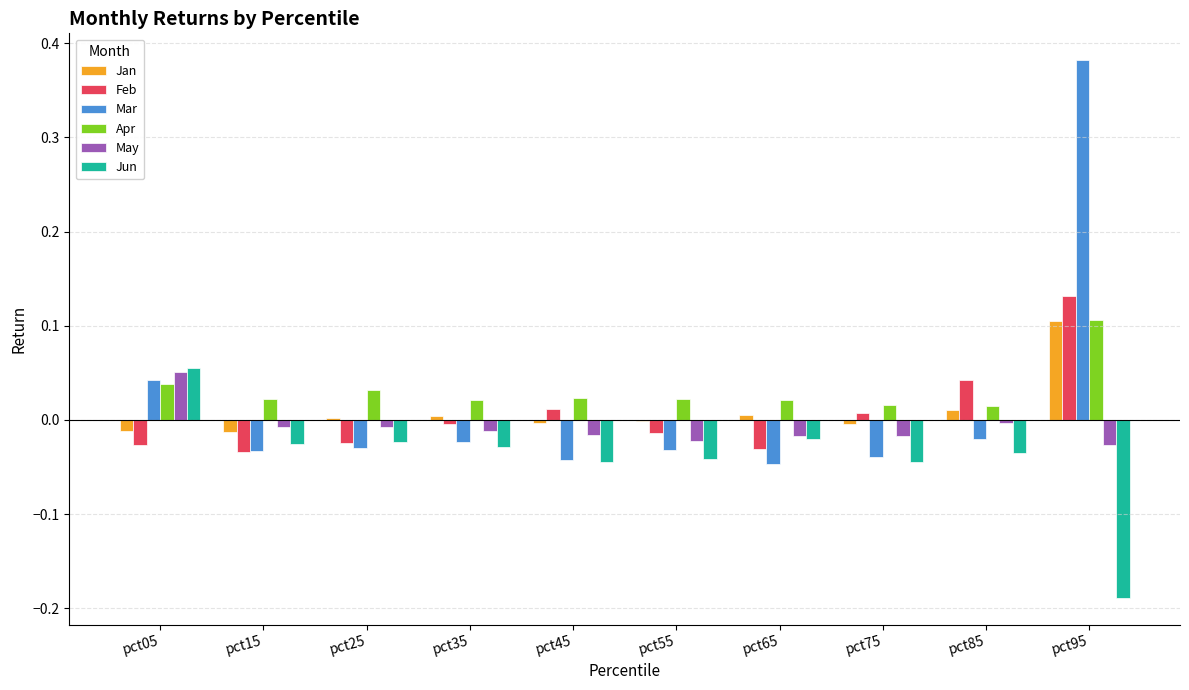

Which series has the largest range (max minus min)?

Mar